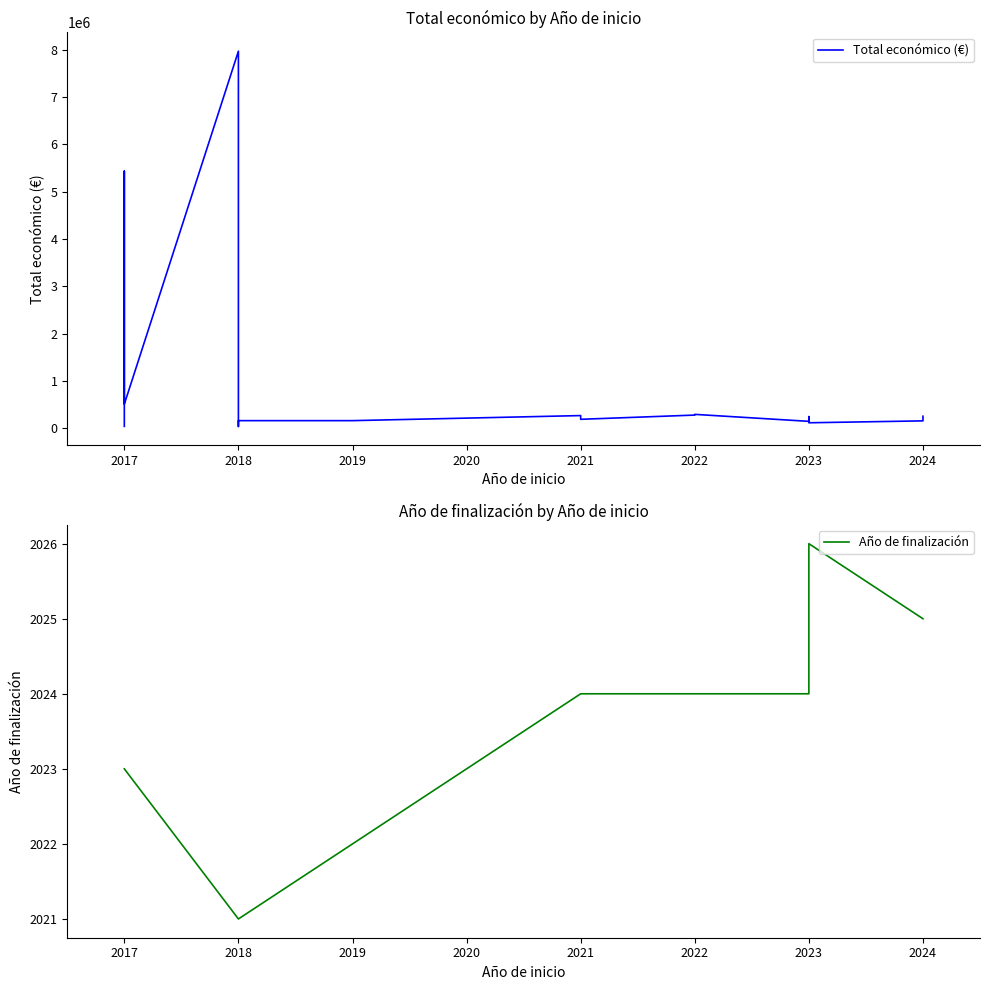

How many lines are shown in the chart?

1